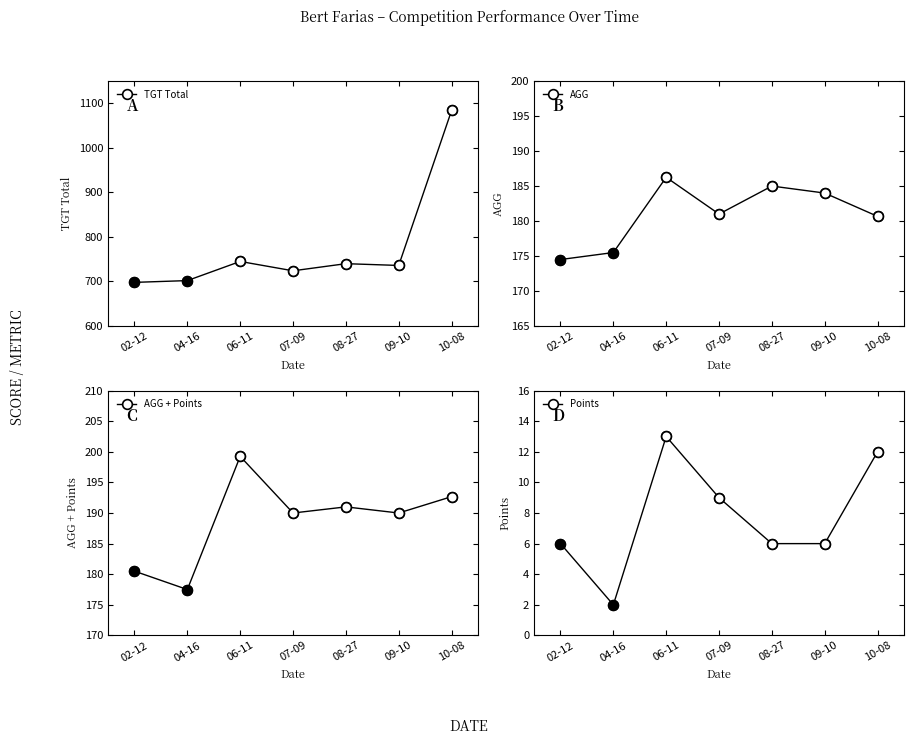

What is the sum of the AGG + Points values at 09-10 and 04-16?

367.5